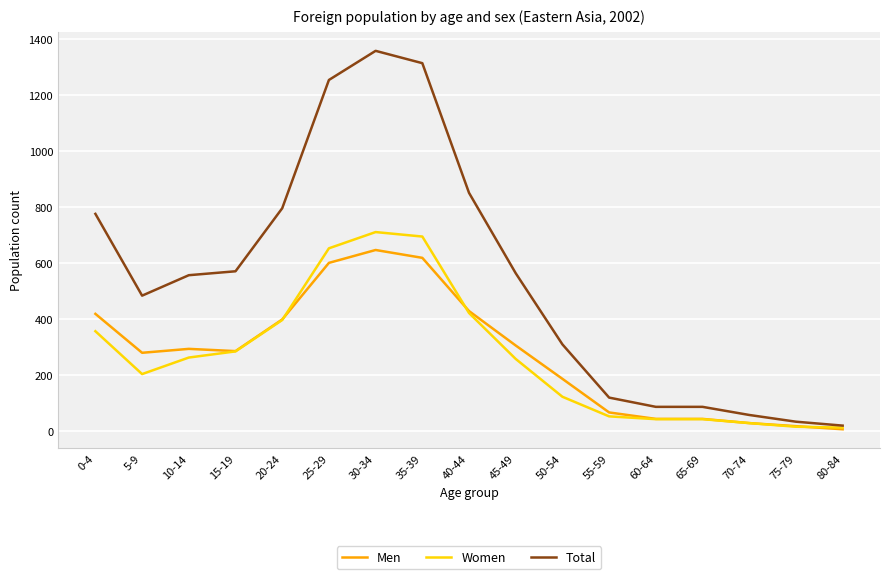

Between 5-9 and 30-34, which series saw the biggest shift?

Total